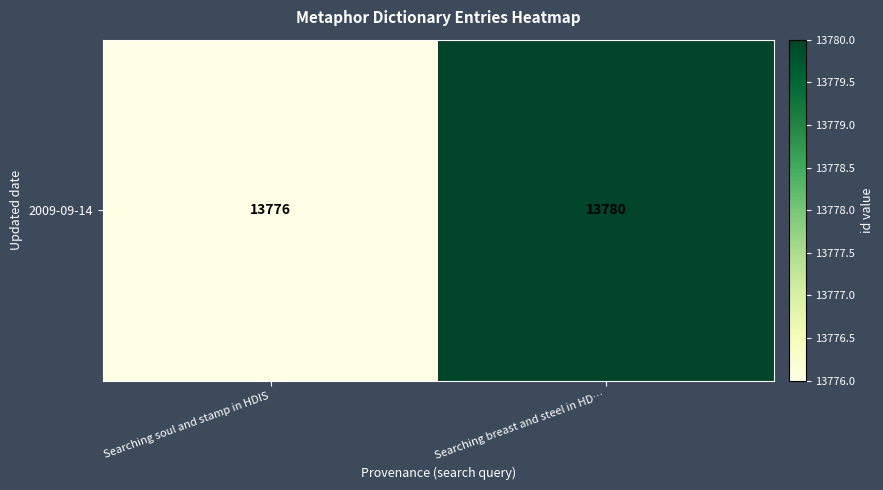

List the labels in order of value, largest first.

Searching breast and steel in HD…, Searching soul and stamp in HDIS